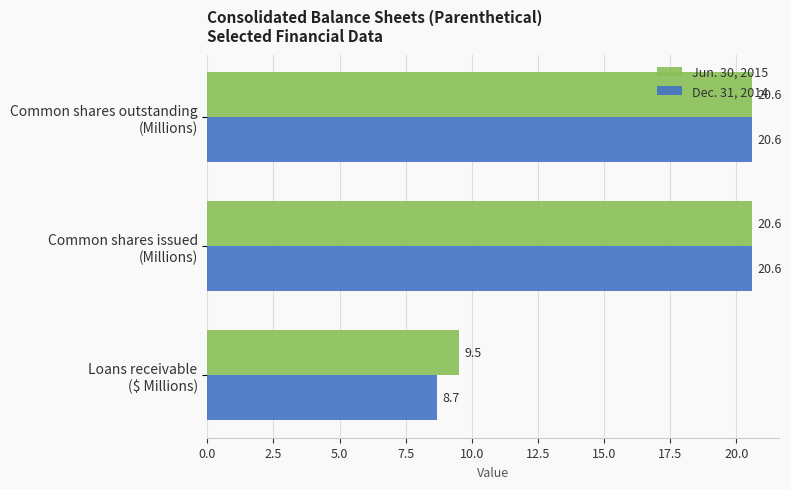

Rank the series by their average value, from lowest to highest.

Dec. 31, 2014, Jun. 30, 2015